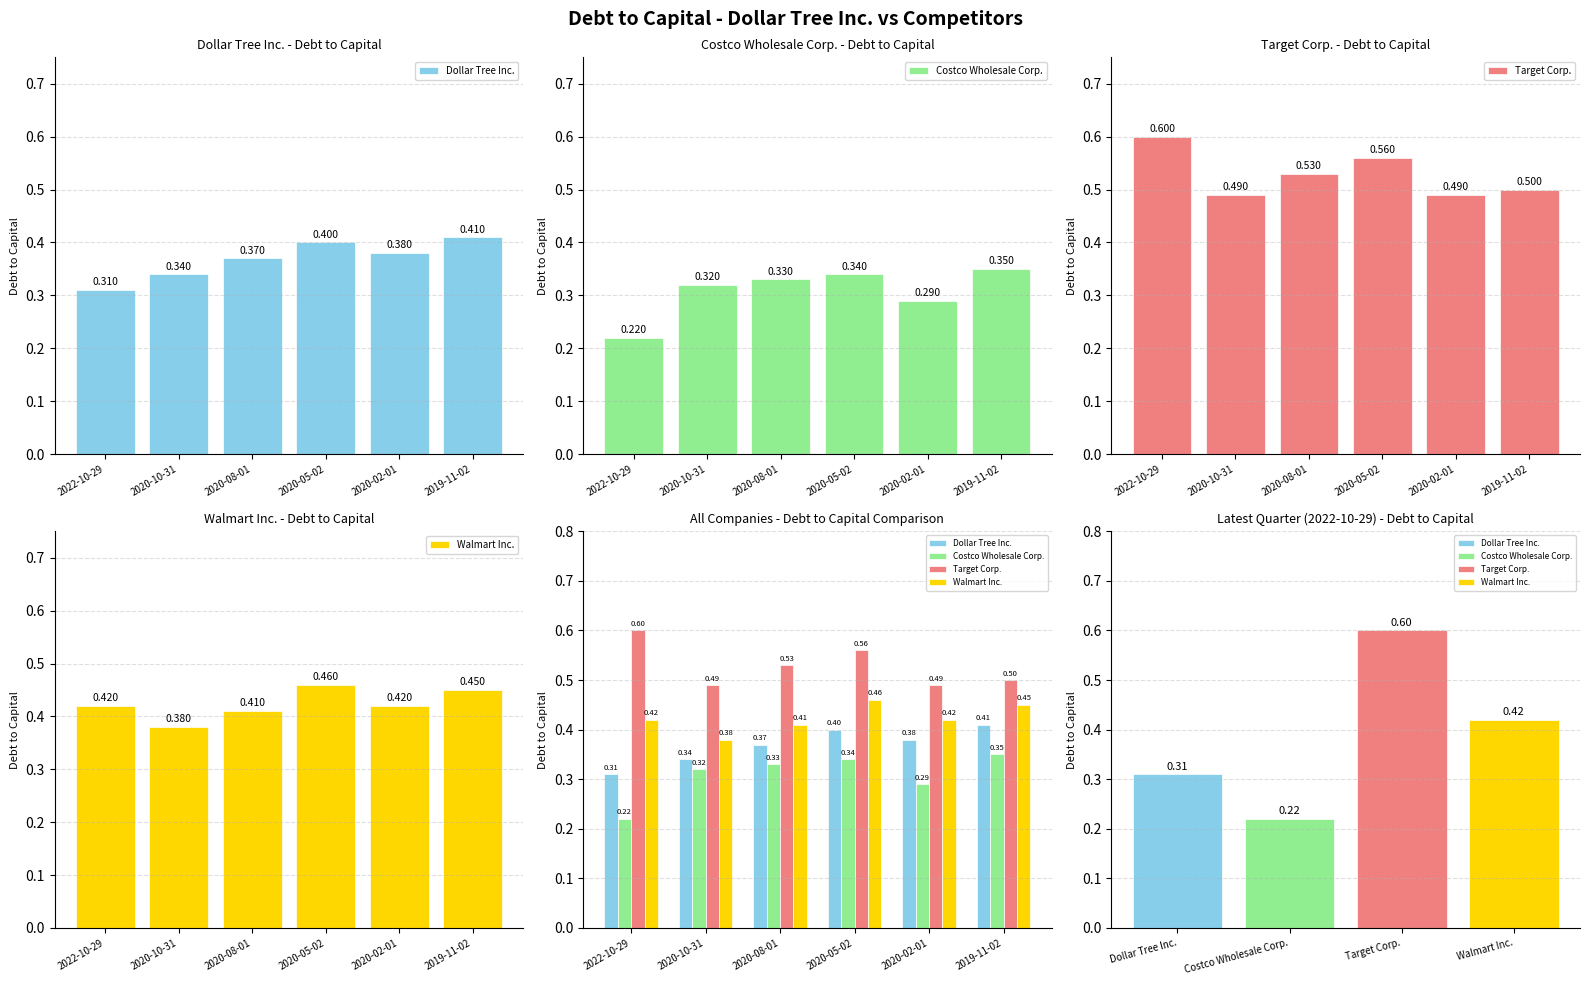

Which series changed the most between 2022-10-29 and 2020-05-02?

Costco Wholesale Corp.